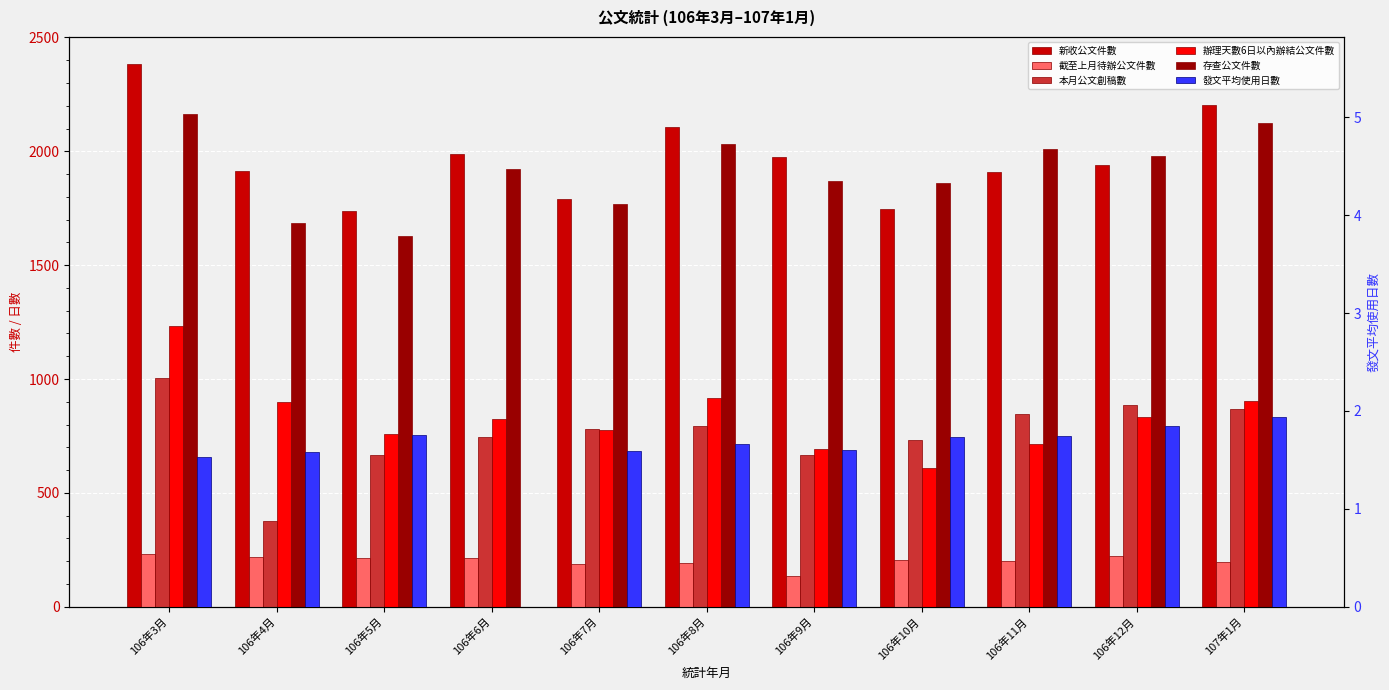

At which category is the sum across all series the highest?

106年3月